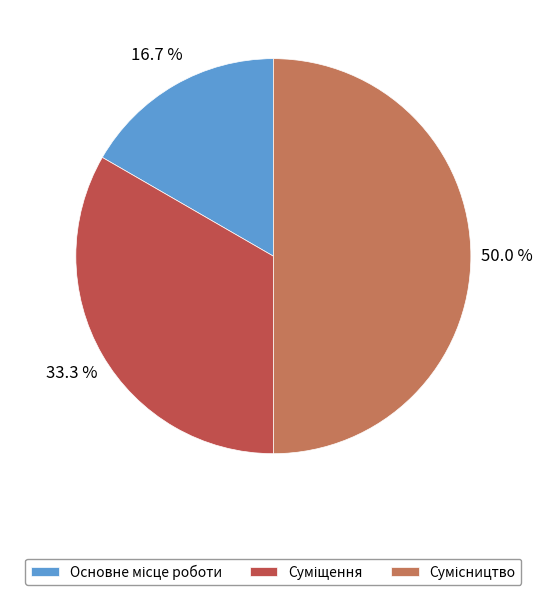

Rank the categories by value from highest to lowest.

Сумісництво, Суміщення, Основне місце роботи